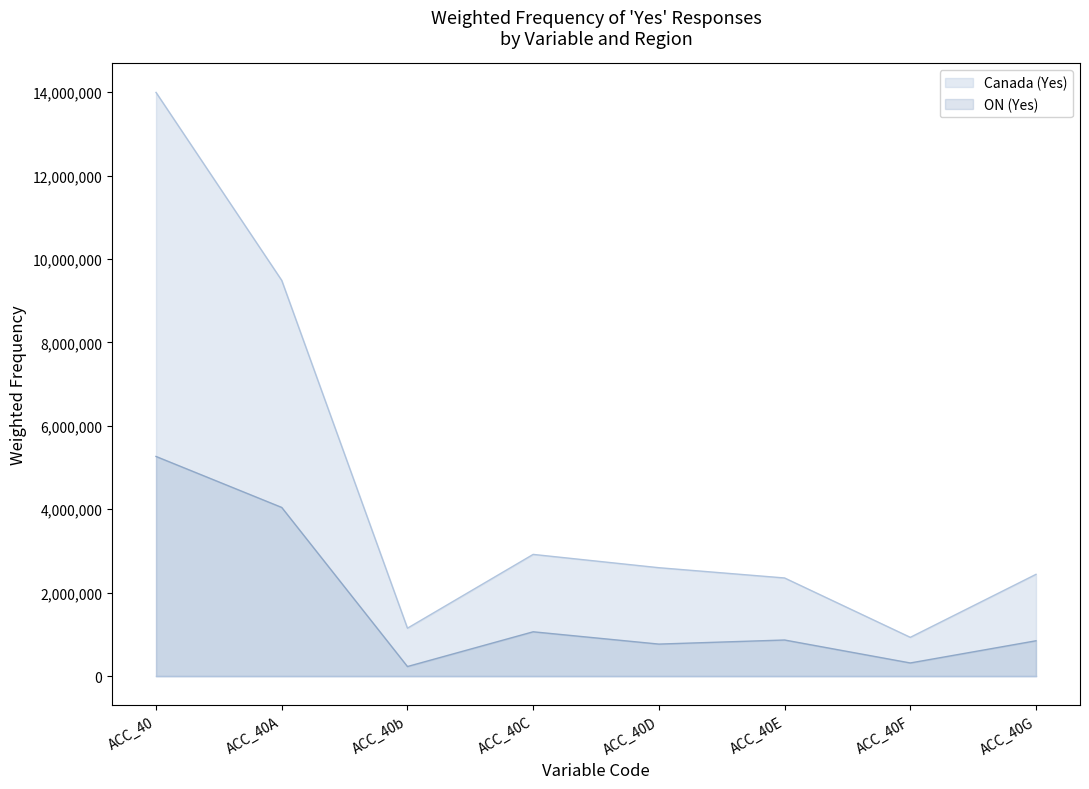

Which series has the largest total across all categories?

Canada (Yes)